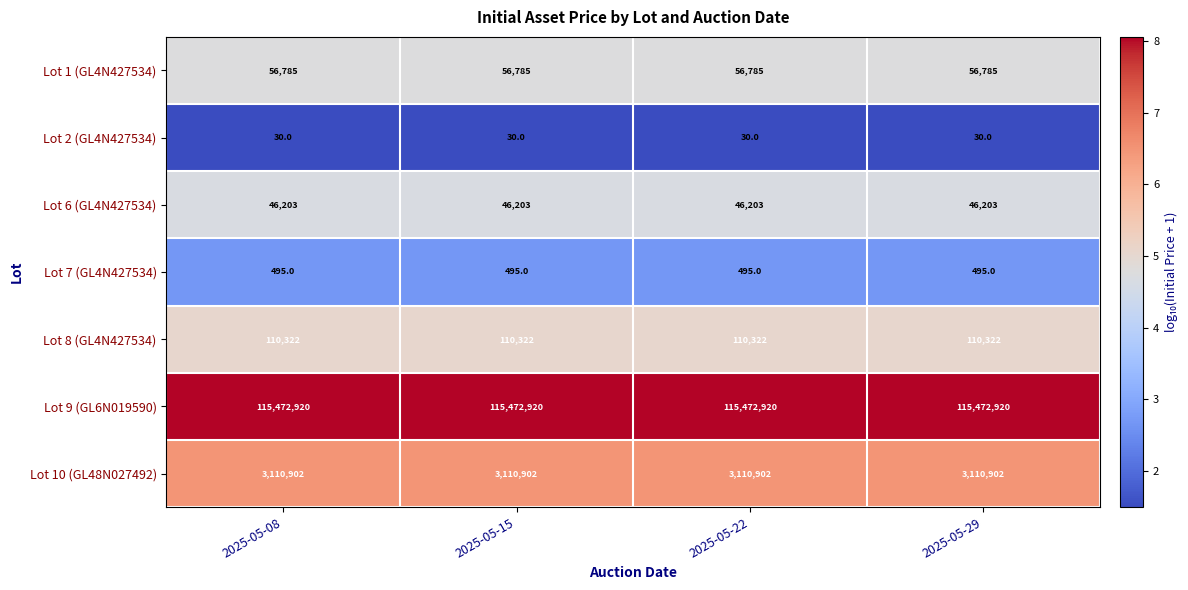

Is it true that Lot 1 (GL4N427534) equals 32334 at 2025-05-08?

False